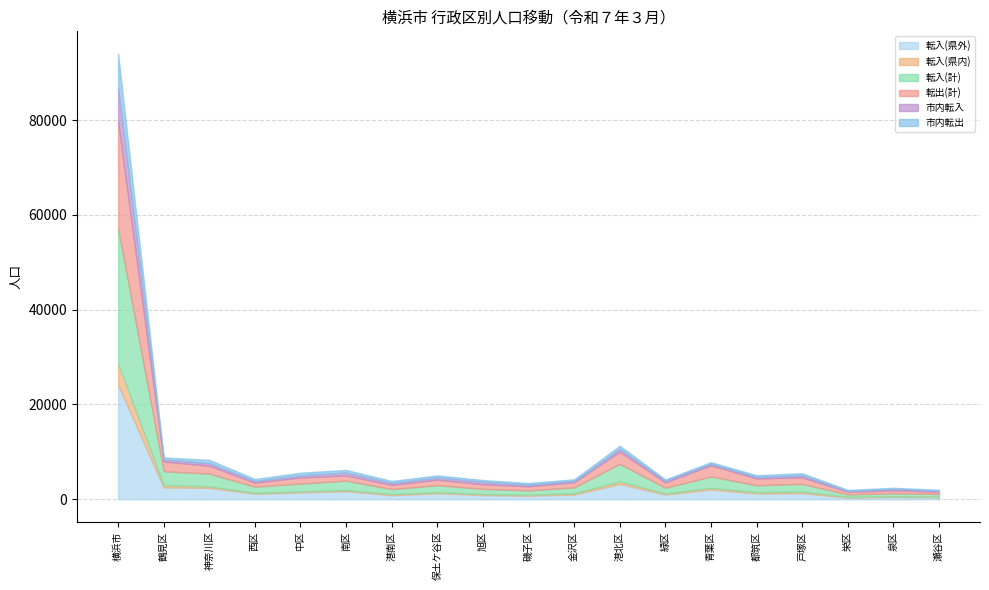

At which category does 市内転入 reach its first local valley?

鶴見区